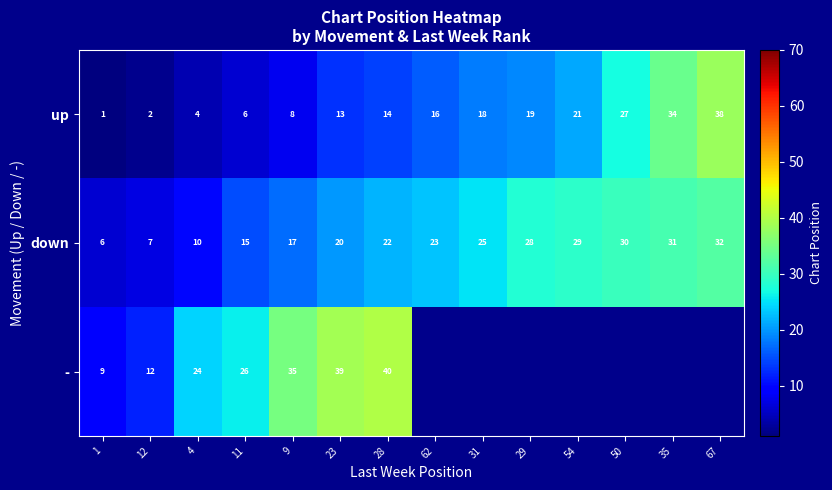

What is the maximum value shown in the chart?

40.0